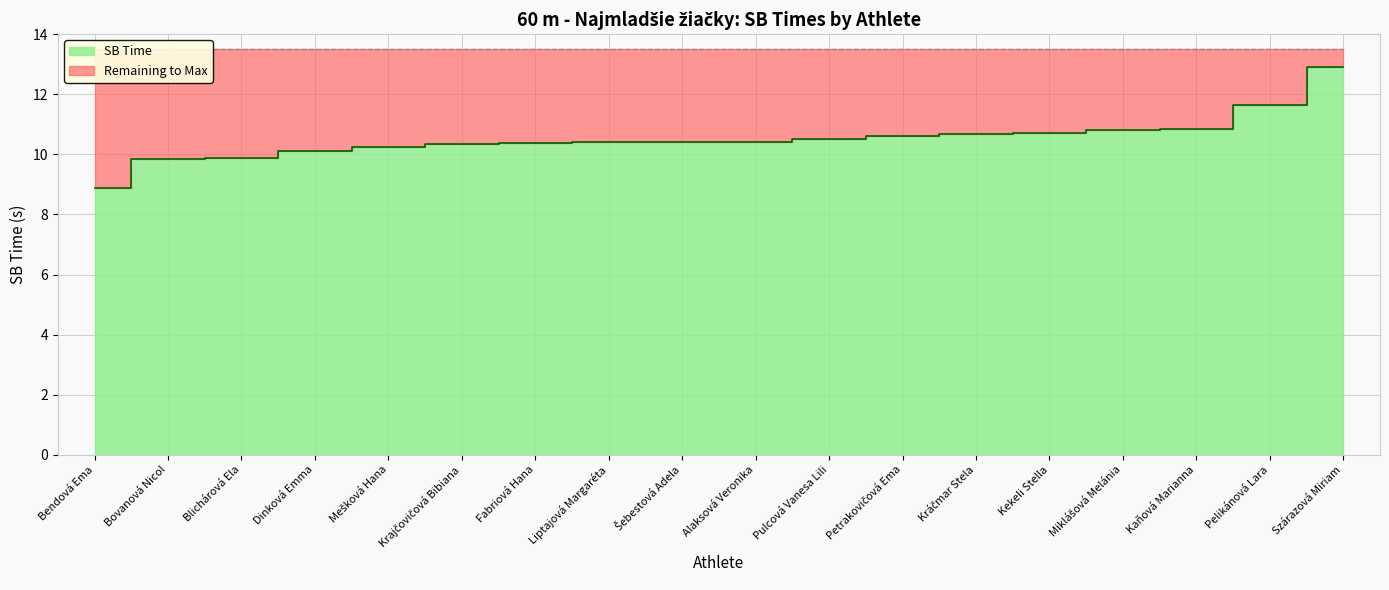

Count the number of values greater than 10.

15